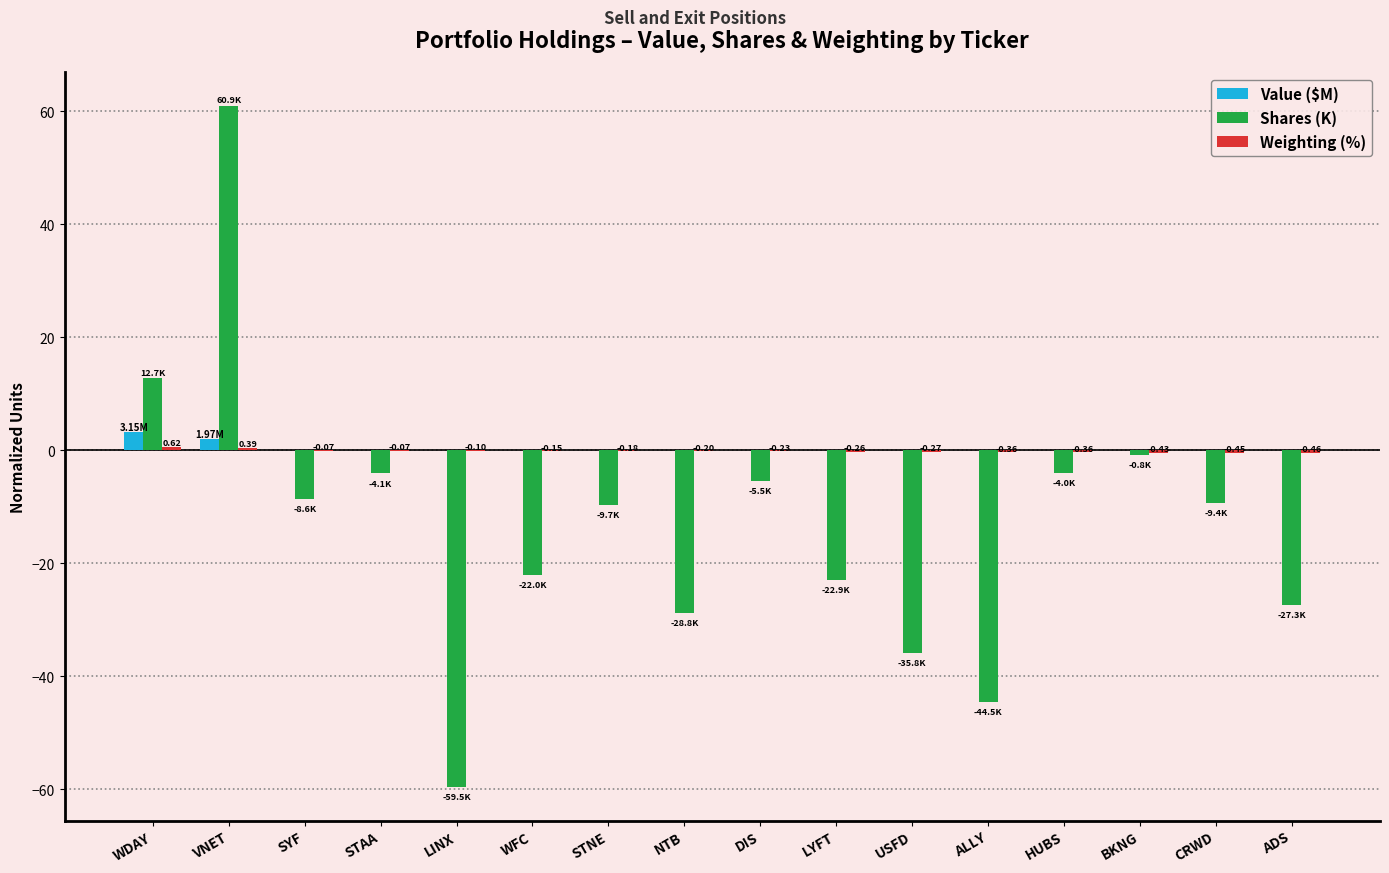

At which label does Value ($M) reach its peak?

WDAY